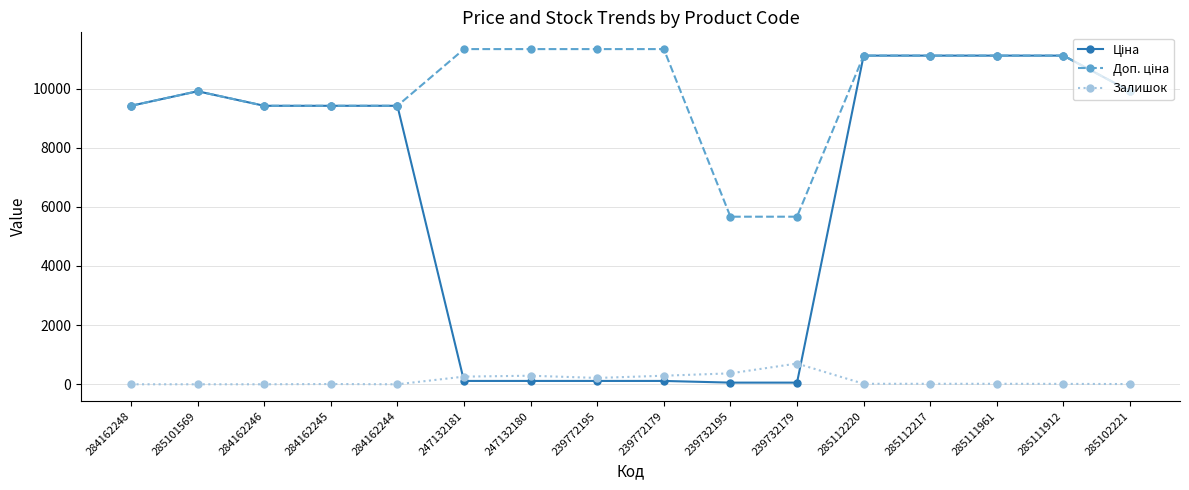

What is the total value across all series at 285101569?

19817.0